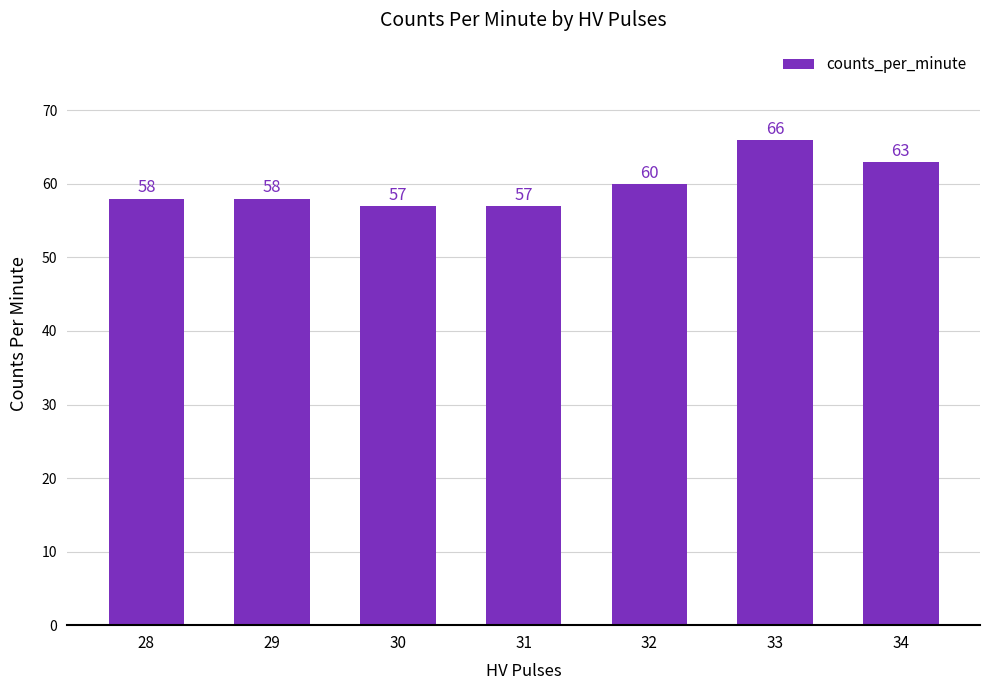

What is the ratio of the value at 33 to the value at 28?

1.1